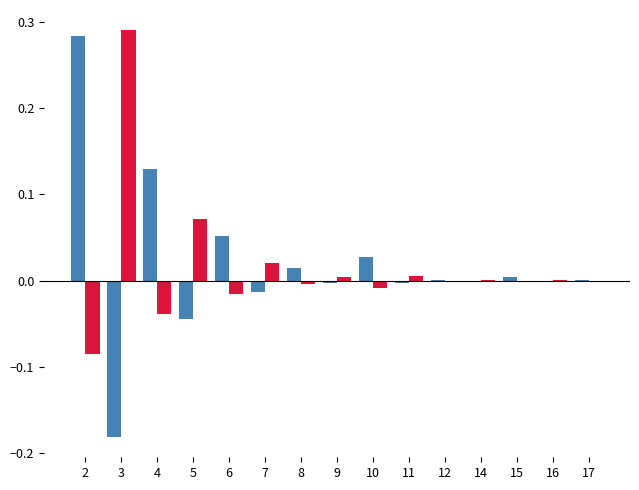

How many distinct data groups are displayed?

2